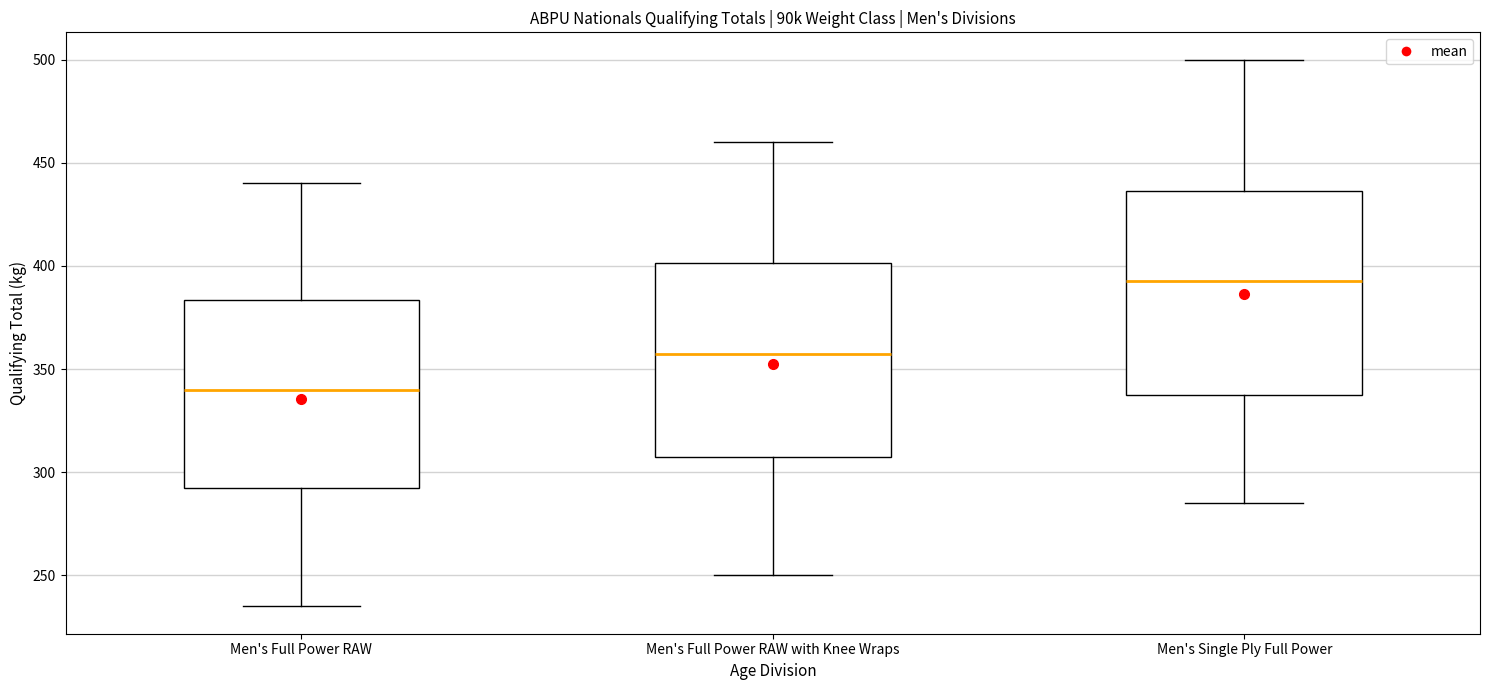

Which box's median line is the lowest?

Men's Full Power RAW